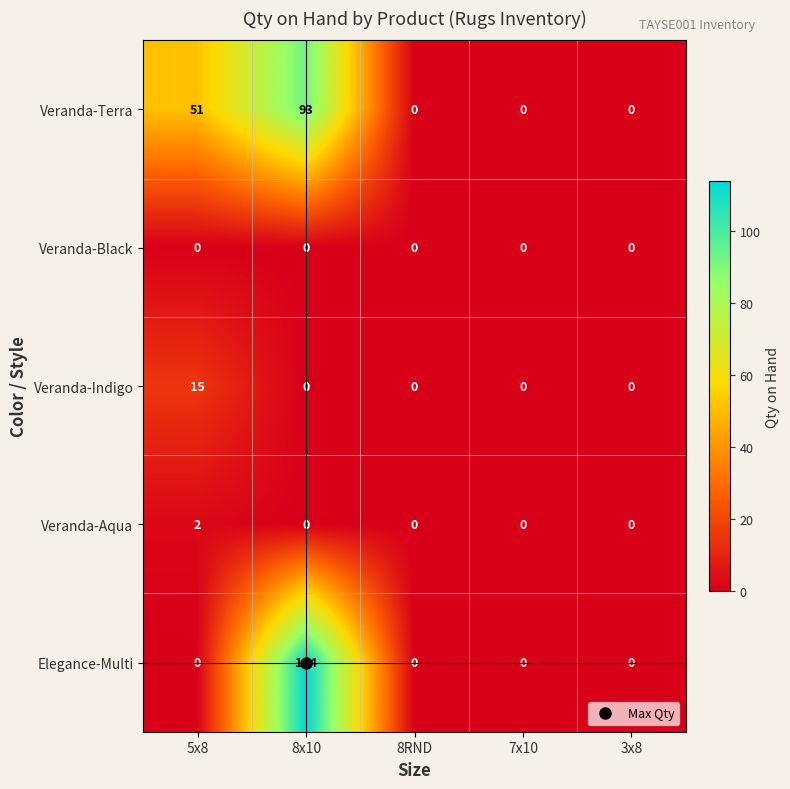

At which category does the chart reach its peak across all series?

8x10